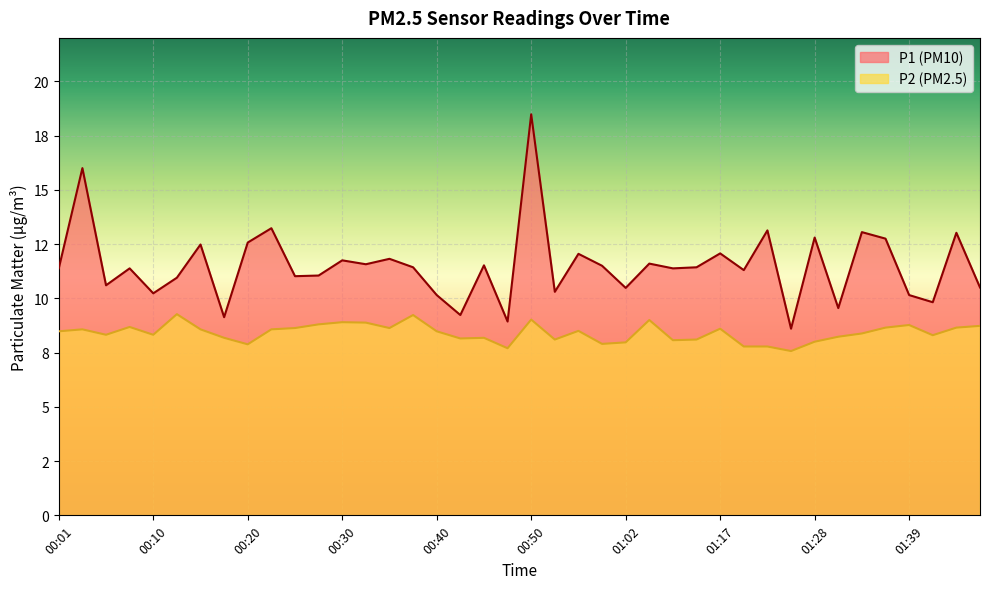

What is the difference between the P2 values at 00:35 and 01:22?

0.9